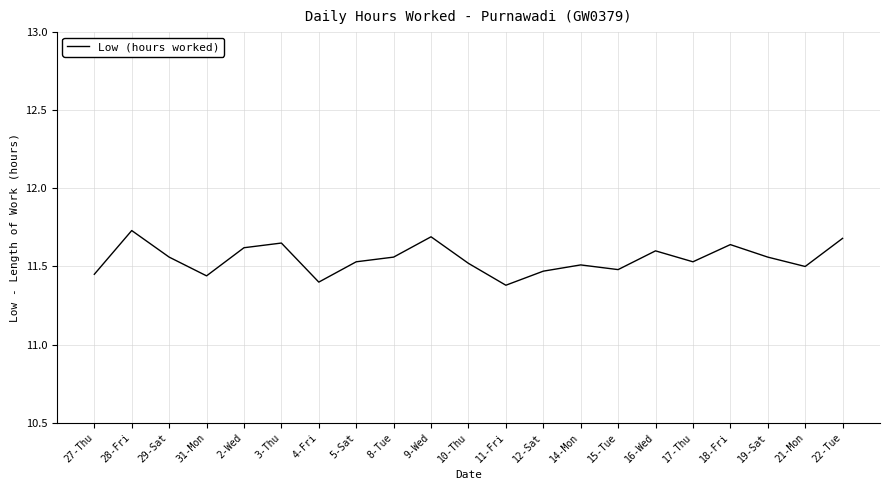

Count the number of categories in the chart.

21